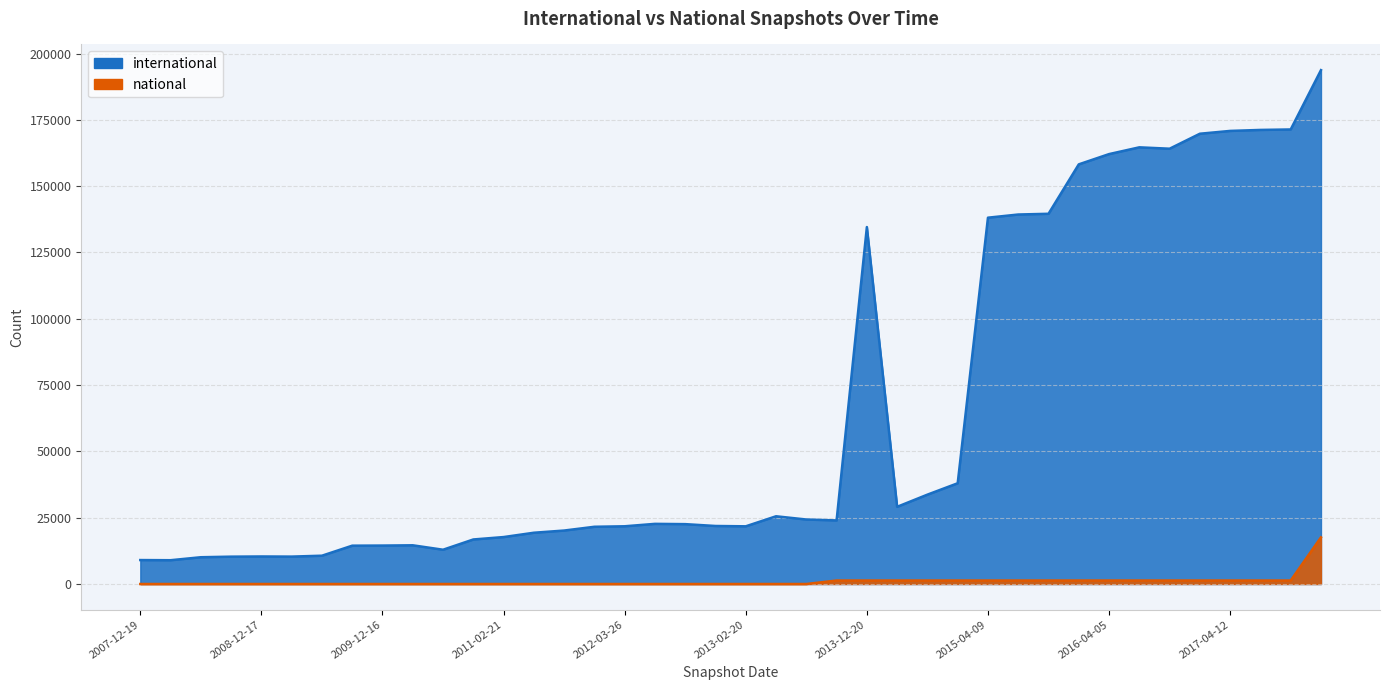

What is the sum of all national values?

38532